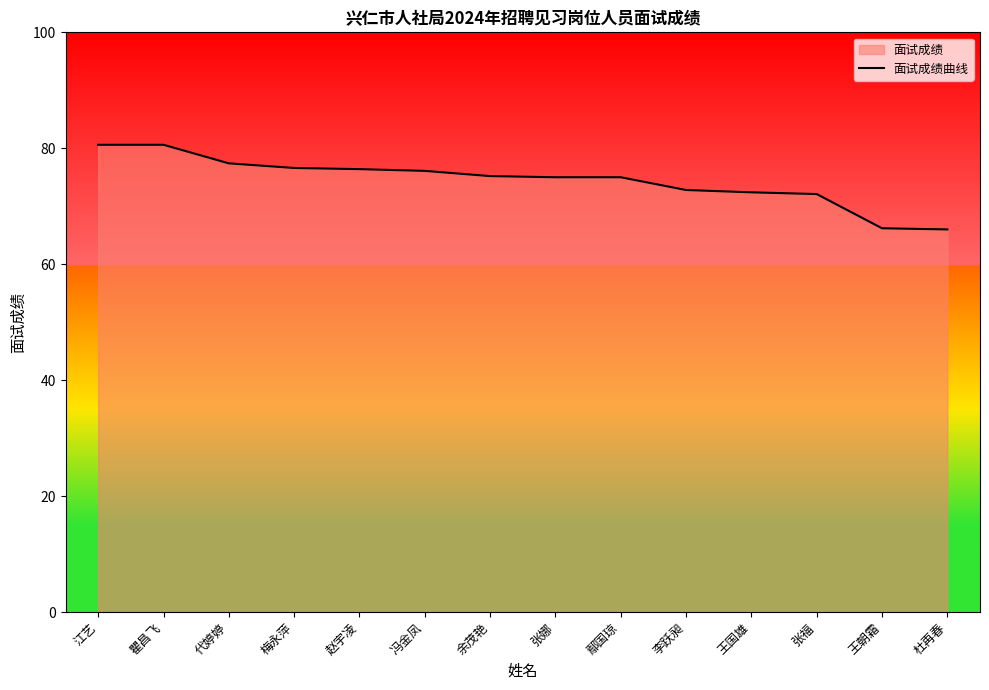

Which label corresponds to the largest value in the chart?

江艺